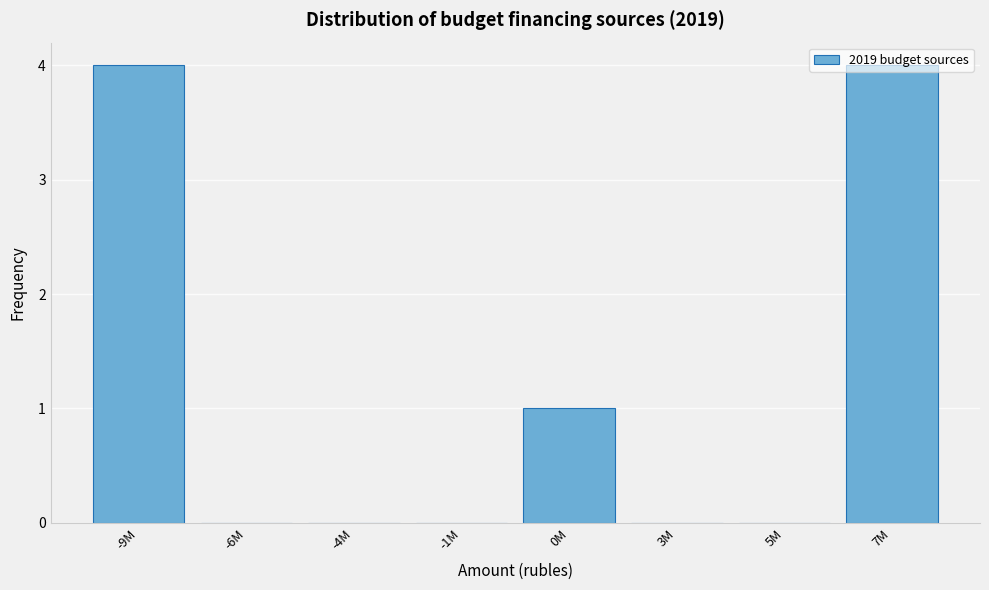

Is it true that the value at 3M is -1?

False